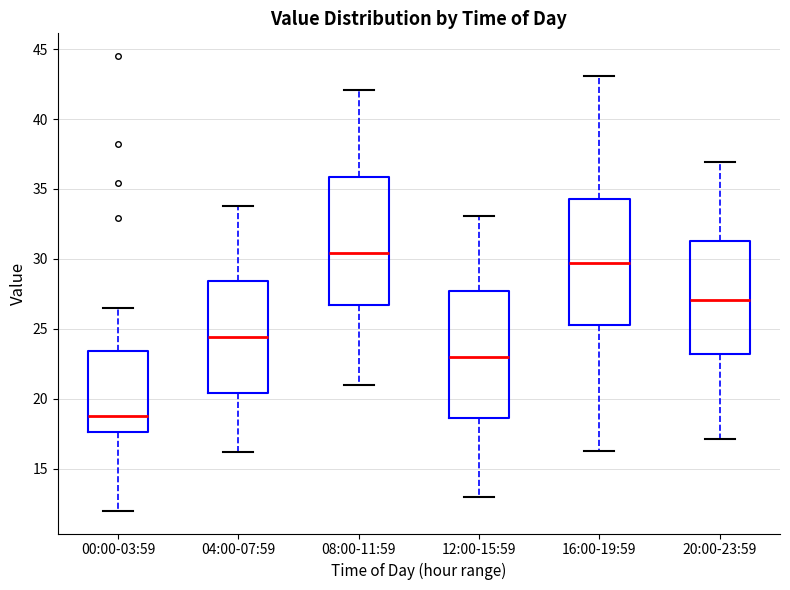

Which box's median line is the highest?

08:00-11:59